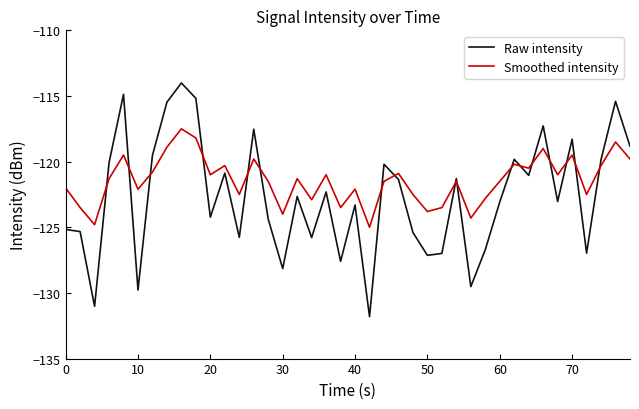

True or false: Raw intensity has more than 0 points higher than both neighbors.

True